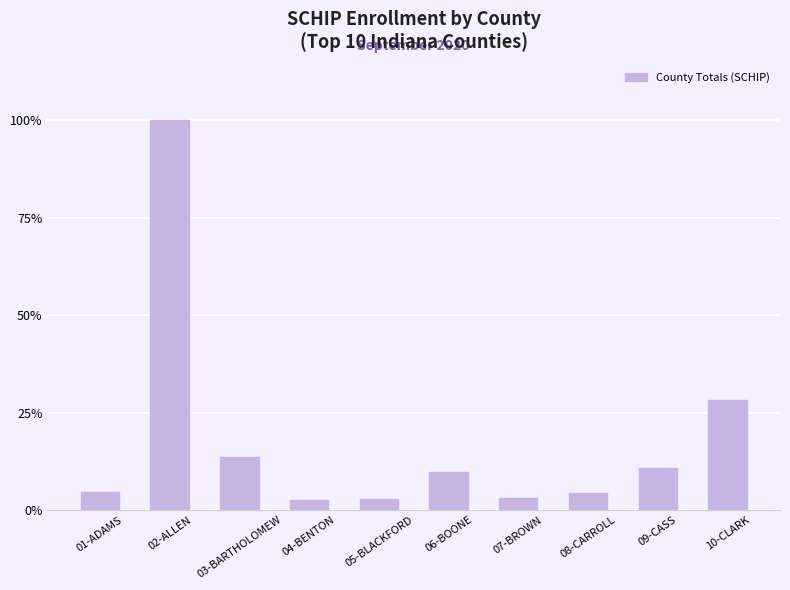

What is the difference between the maximum and second lowest values?

1.0